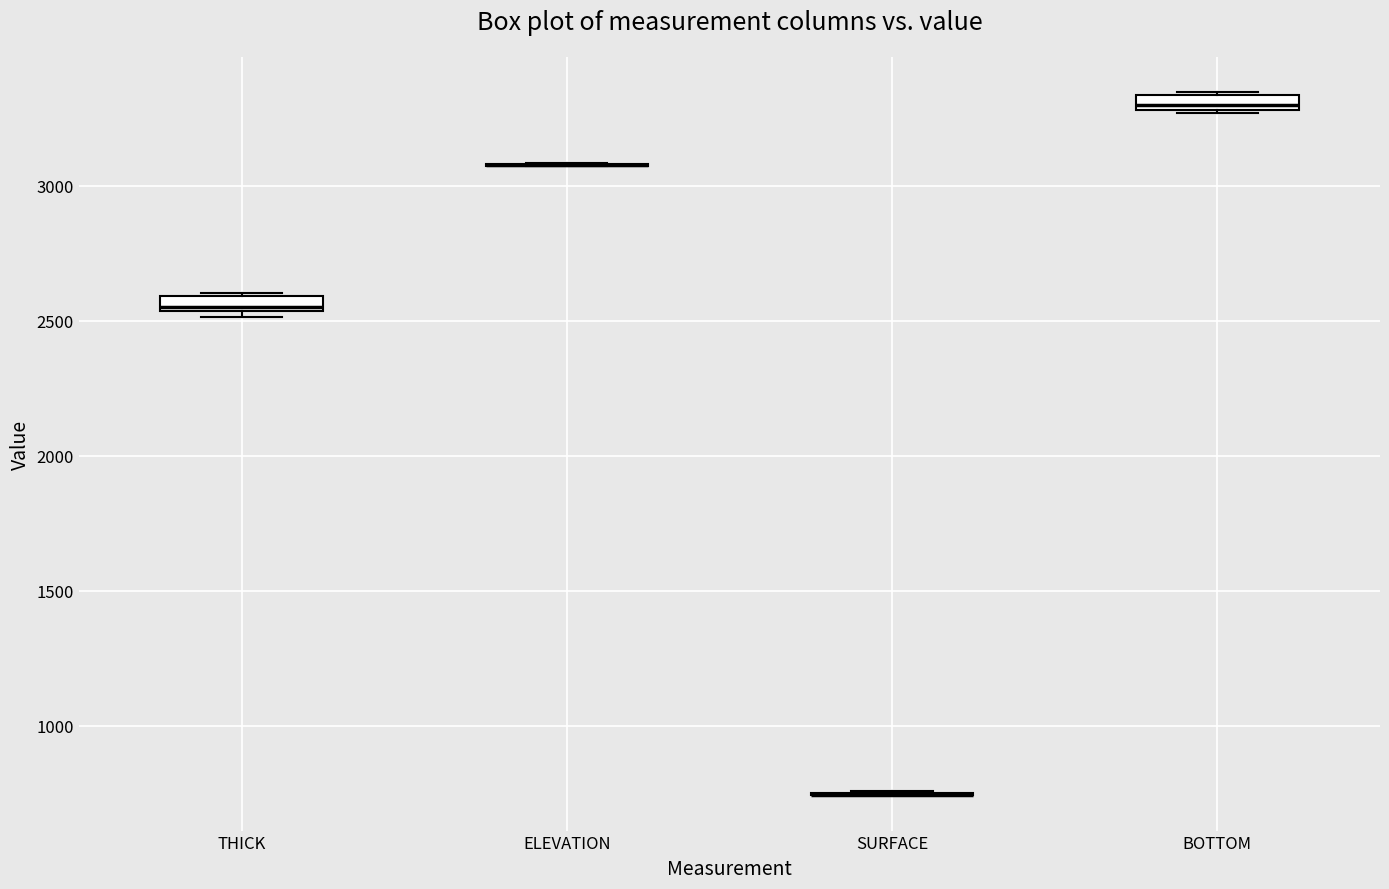

Where is the lower edge of the box for BOTTOM on the y-axis? The values are not printed on the chart, so give them approximately, as read against the axis.

3300